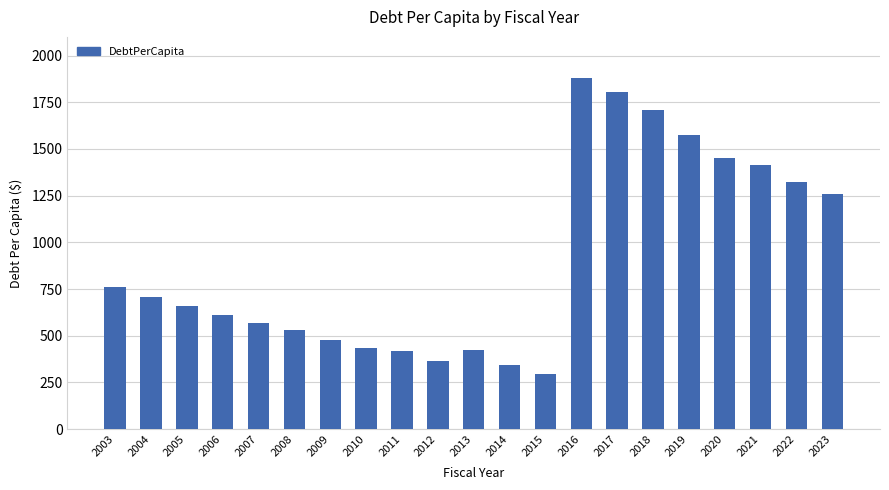

The chart shows a value of 707.5 at 2004. True or false?

True